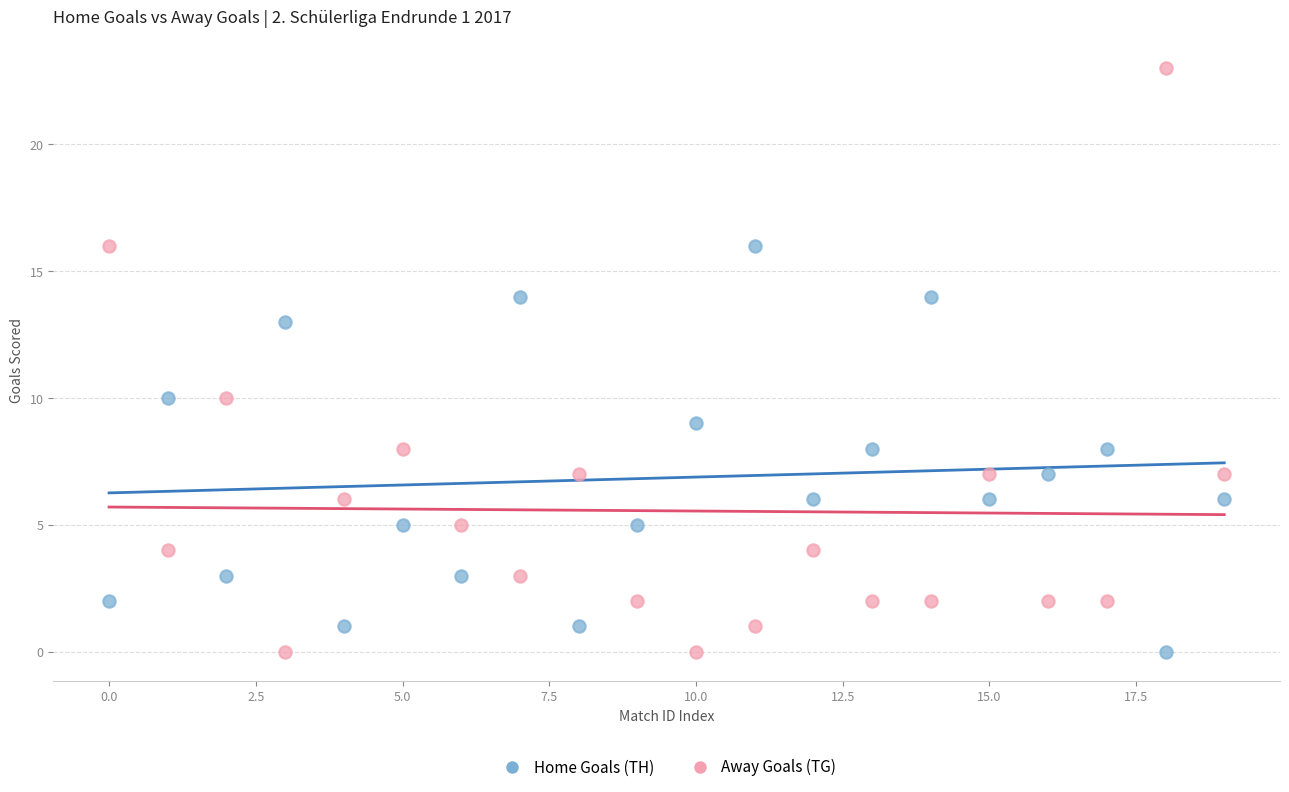

What are all the series names shown in the legend?

Home Goals (TH), Away Goals (TG)